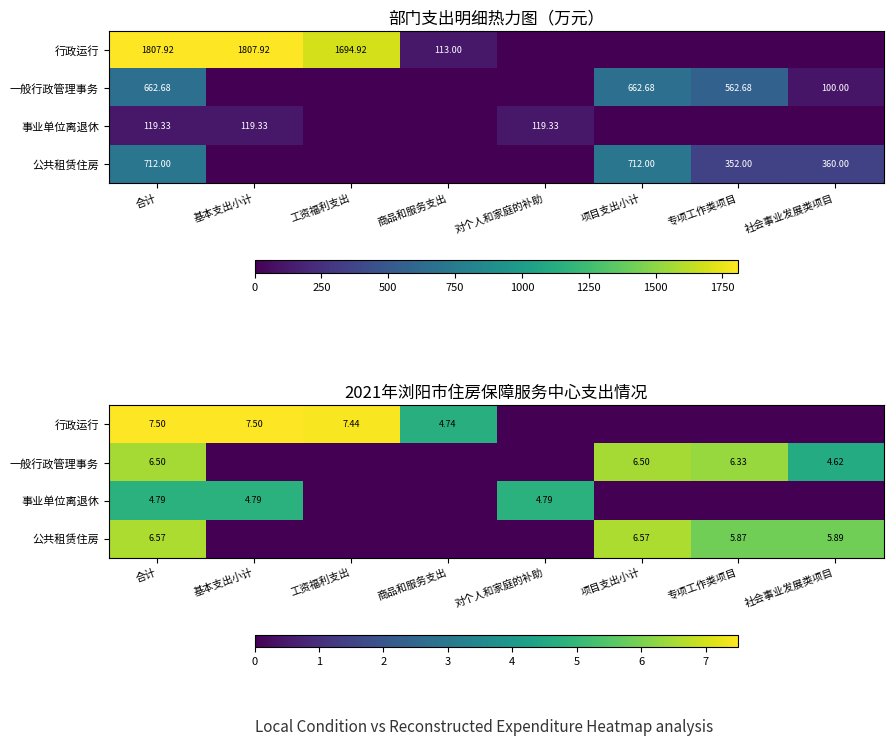

Which category has the highest value in the 公共租赁住房 series?

合计